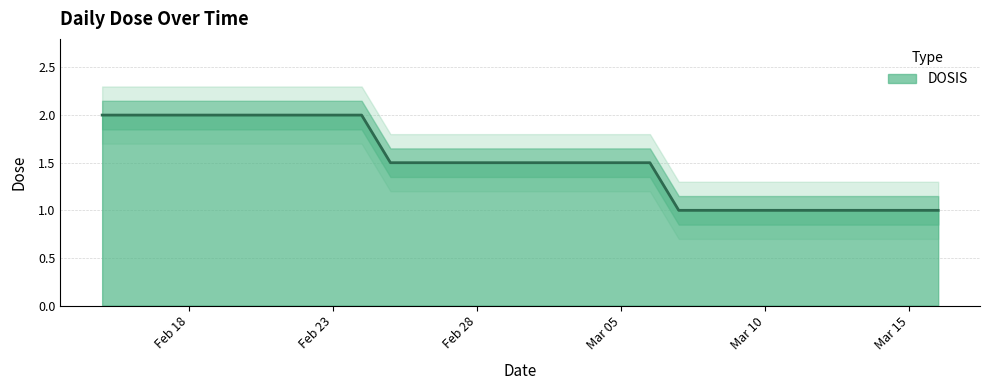

What is the lowest value of the DOSIS series?

1.0